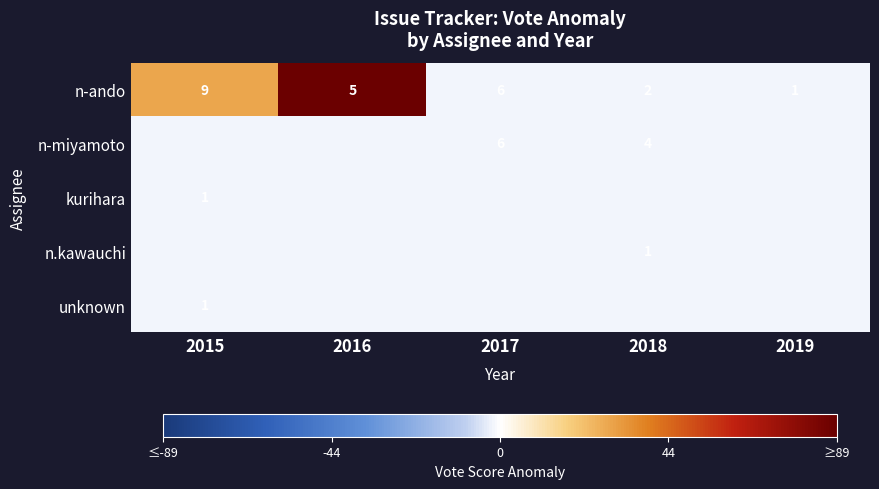

Is it true that kurihara equals -2.4 at 2015?

False